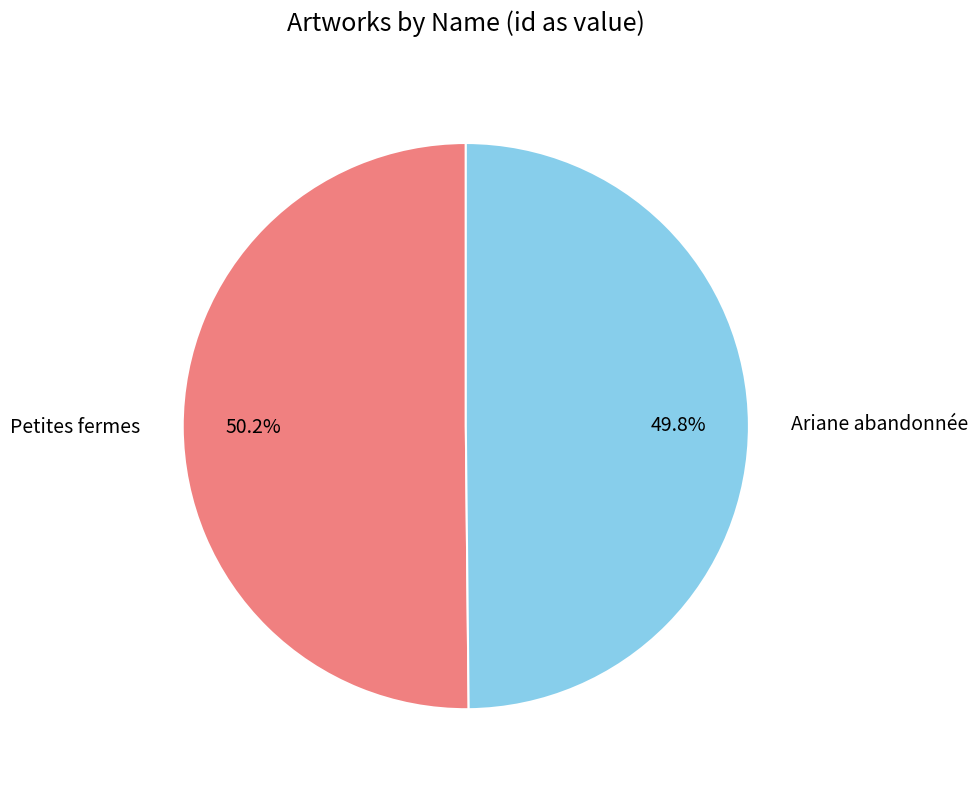

What is the ratio of the value at Ariane abandonnée to the value at Petites fermes?

1.0